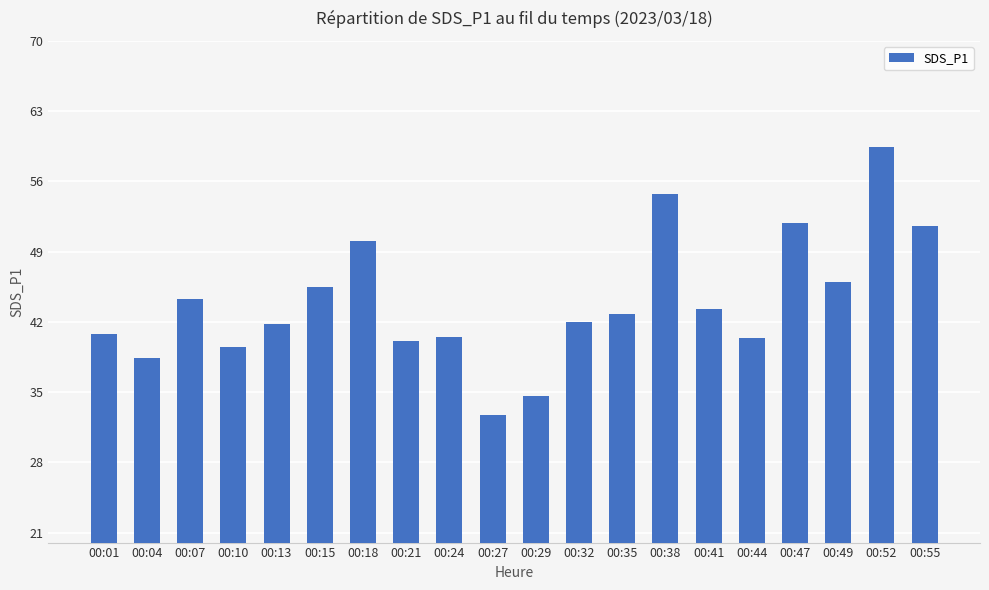

What value does the data have at 00:21?

40.1